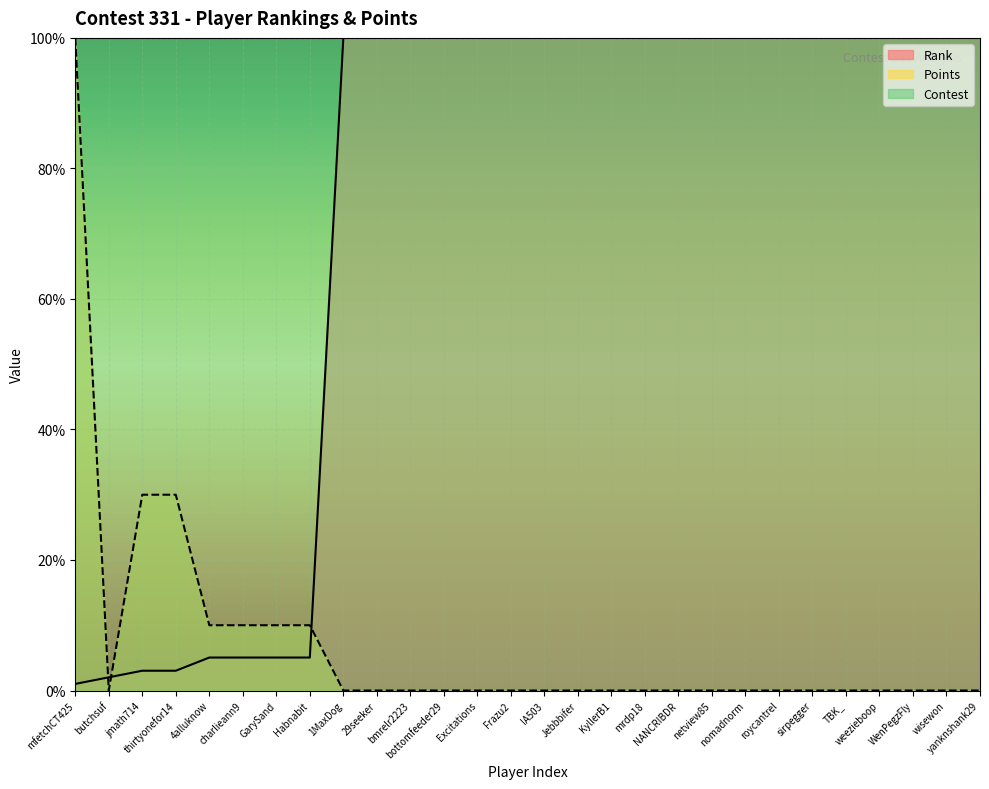

Rank the series by their maximum value, from lowest to highest.

Rank, Points